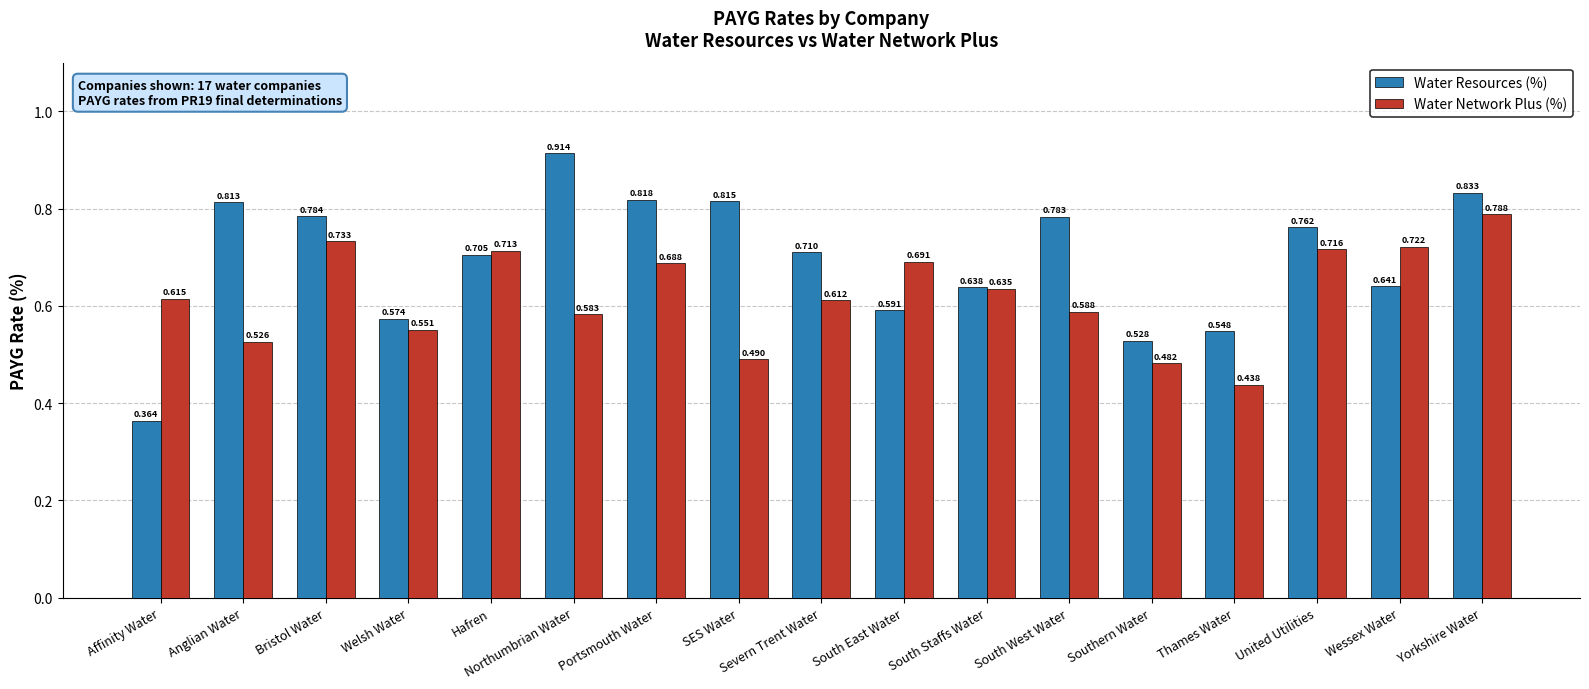

How many Water Resources (%) values are between 0 and 1?

17